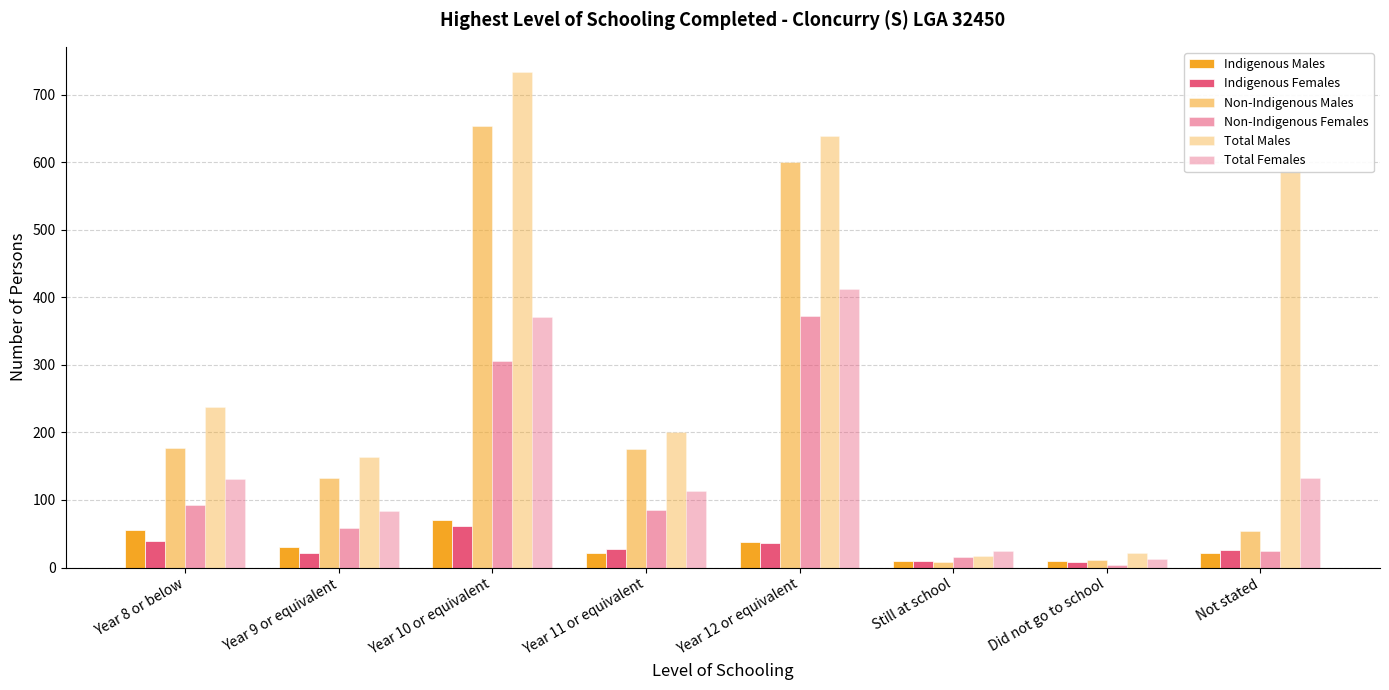

How many values in the Total Males series are below 237?

4